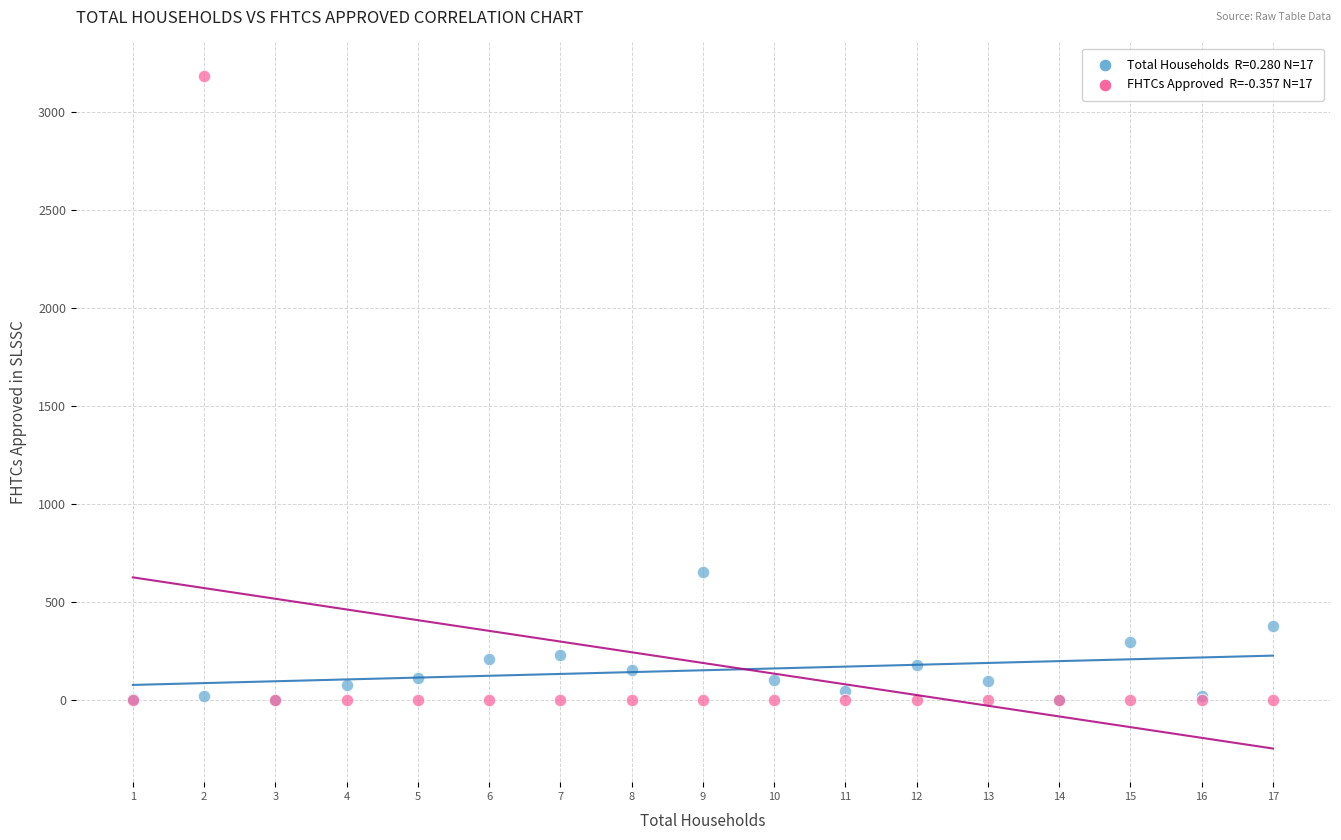

Across all series, what Y value is closest to 1591?

649